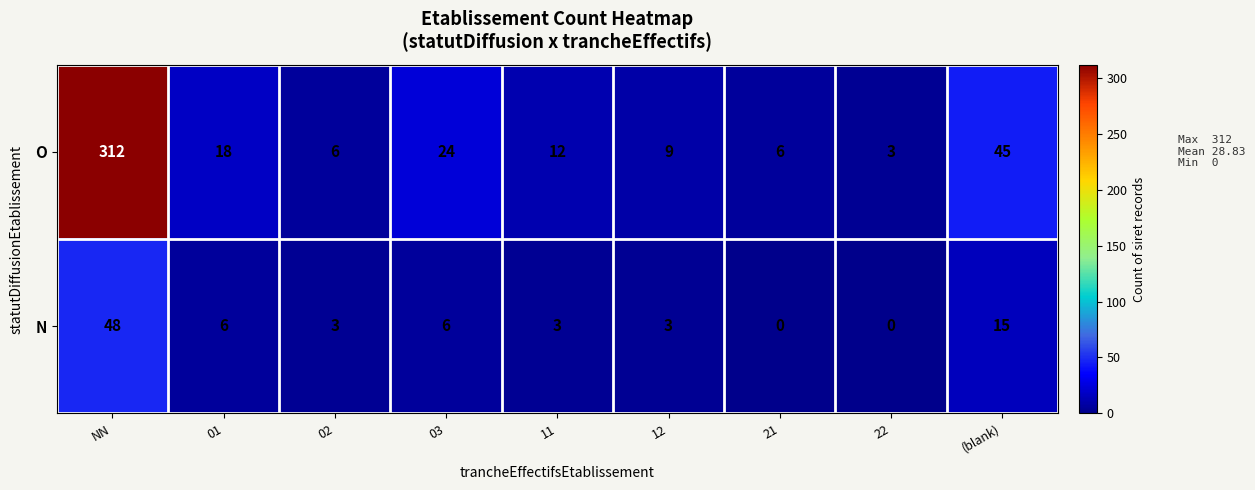

At 21, list the series in order from smallest to largest.

N, O